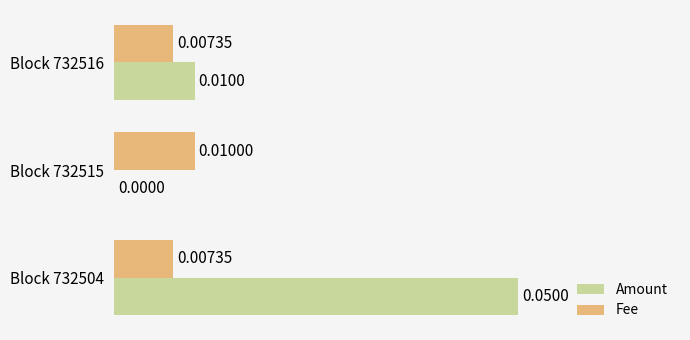

Which series has the largest total across all categories?

Amount